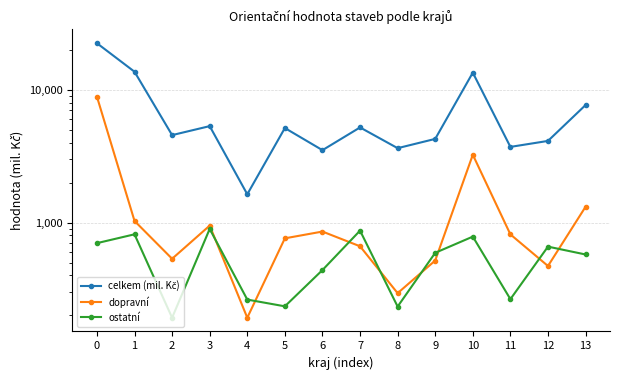

Count the number of data series in this chart.

3